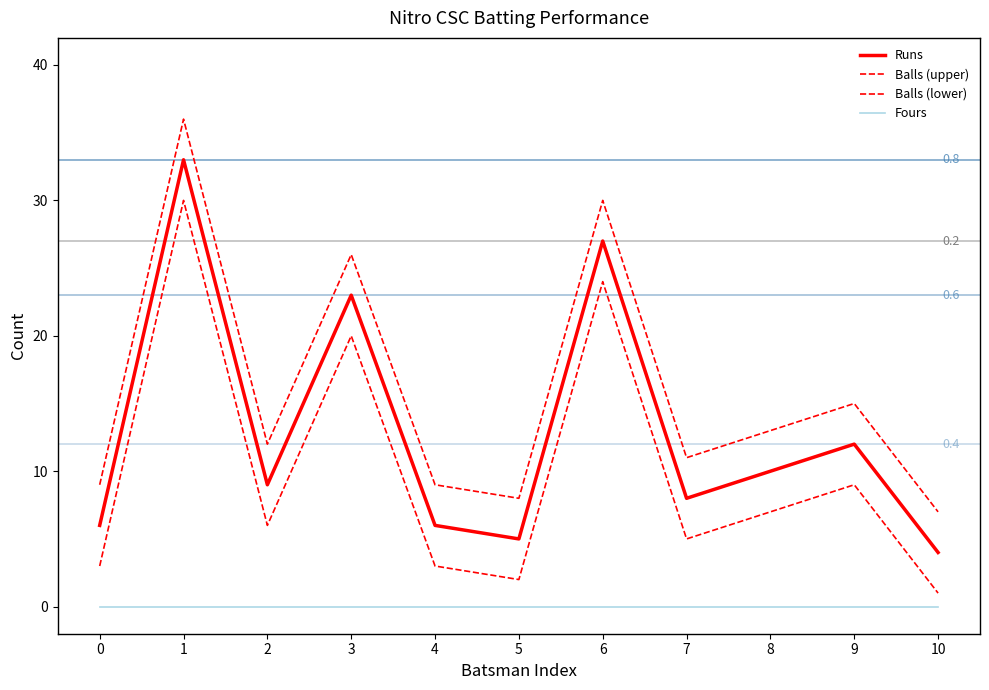

At 2, list the series in order from smallest to largest.

Fours, Balls (lower), Runs, Balls (upper)